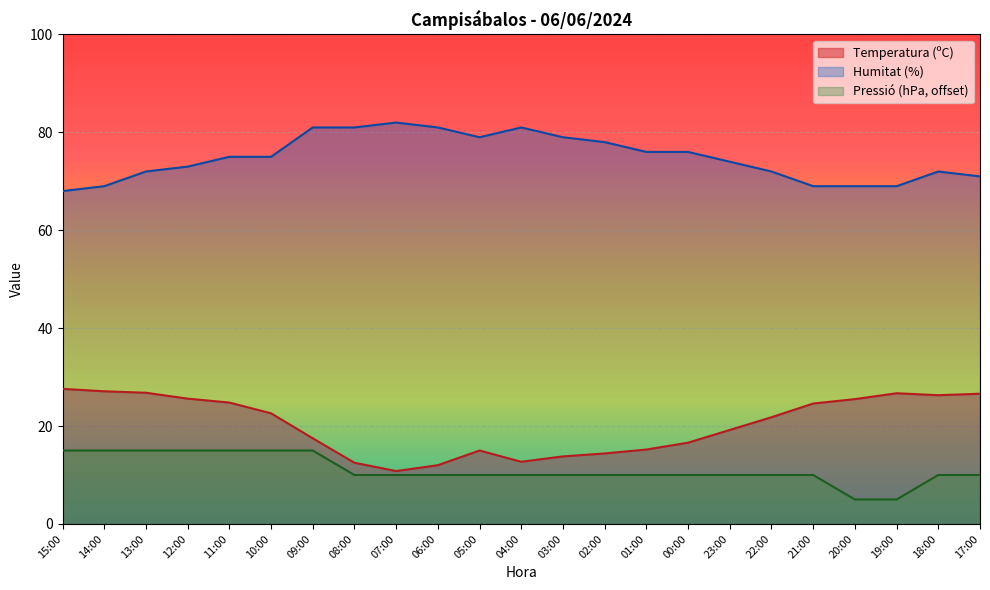

Is the value of Humitat (%) at 13:00 greater than the value of Temperatura (ºC) at 10:00?

Yes